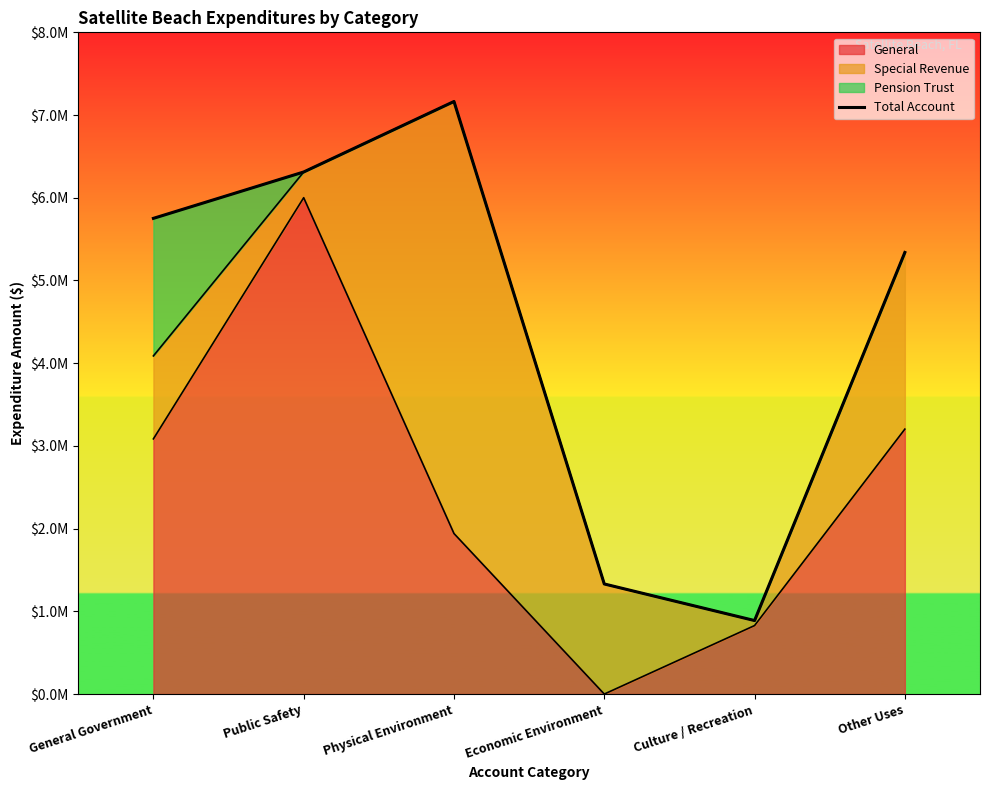

List the labels in order of value, largest first.

Physical Environment, Public Safety, General Government, Other Uses, Economic Environment, Culture / Recreation